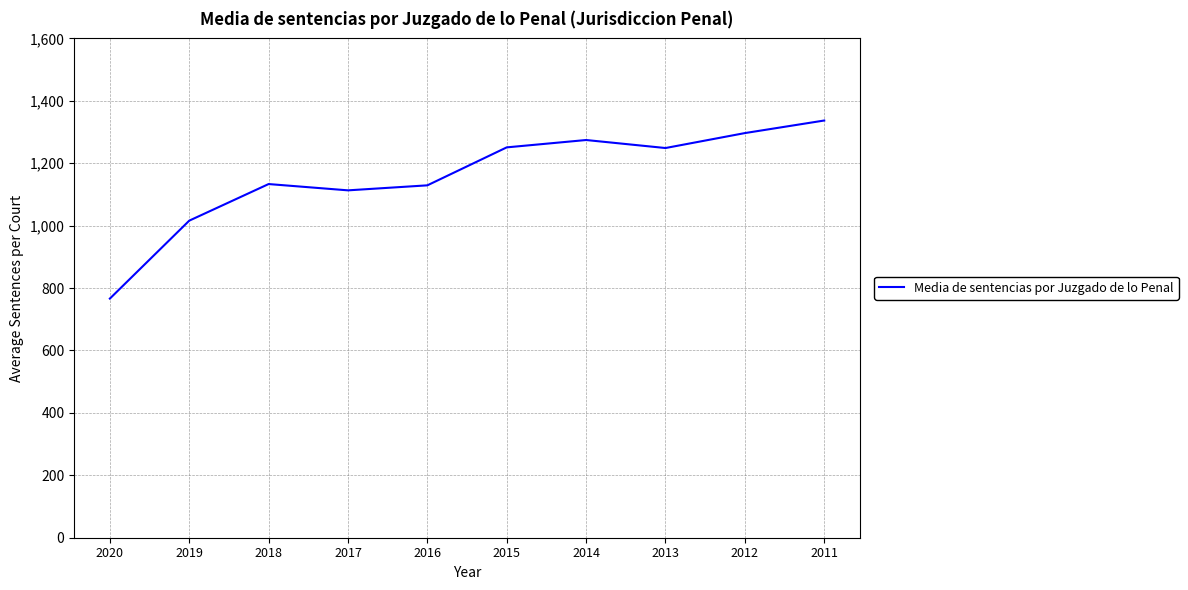

What is the maximum value shown in the chart?

1336.9